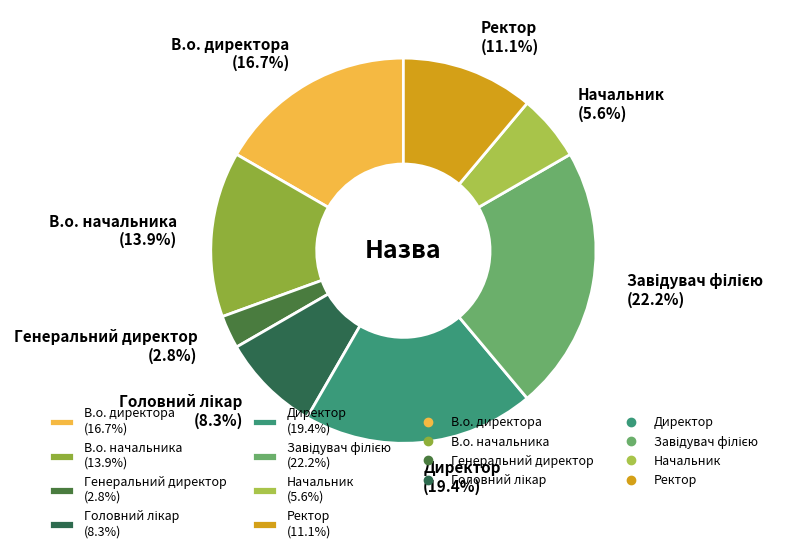

What is the total percentage of В.о. начальника (13.9%) and Генеральний директор (2.8%)?

16.7%